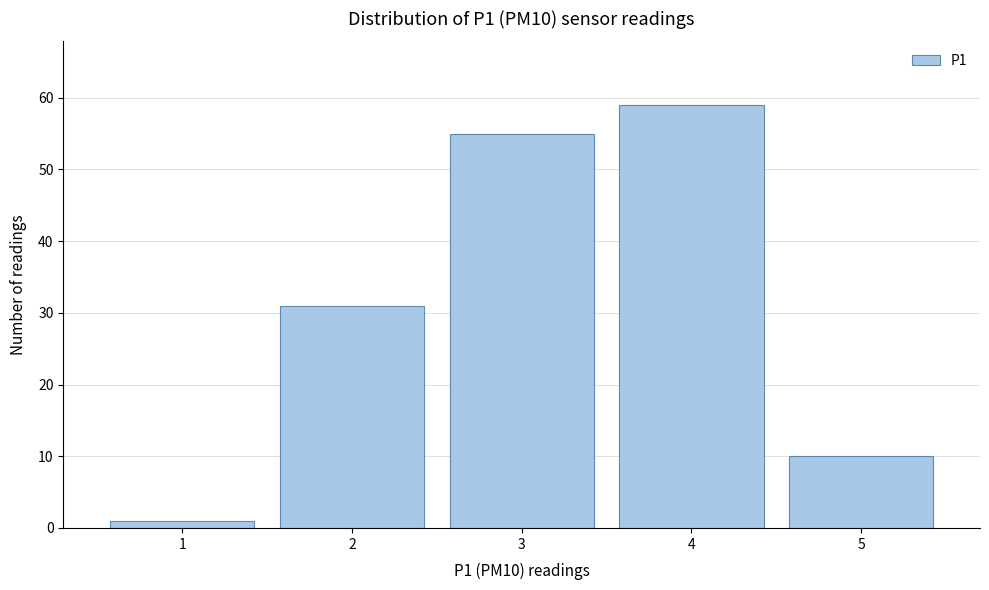

Which range on the x-axis has the tallest bar?

3.5 to 4.5